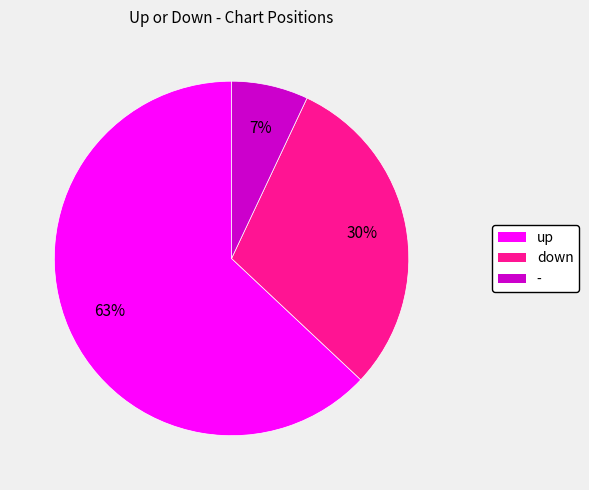

Which has a higher value, down or up?

up